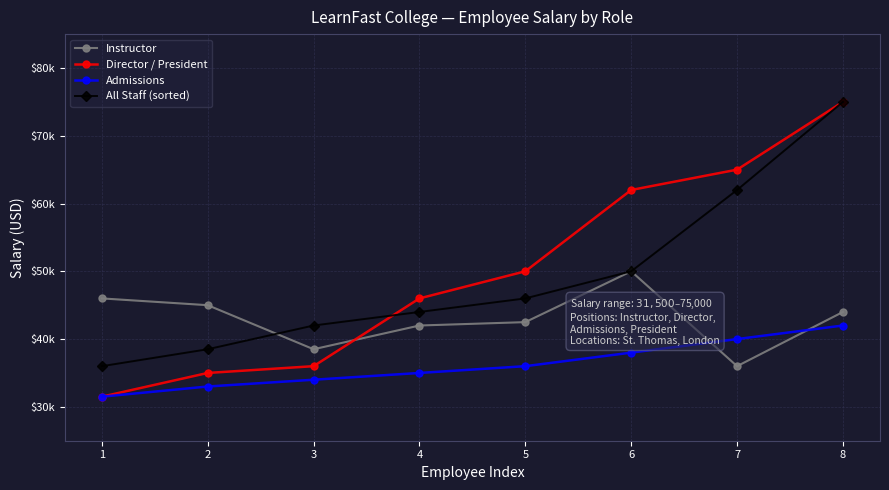

What is the sum of all All Staff (sorted) values?

393500